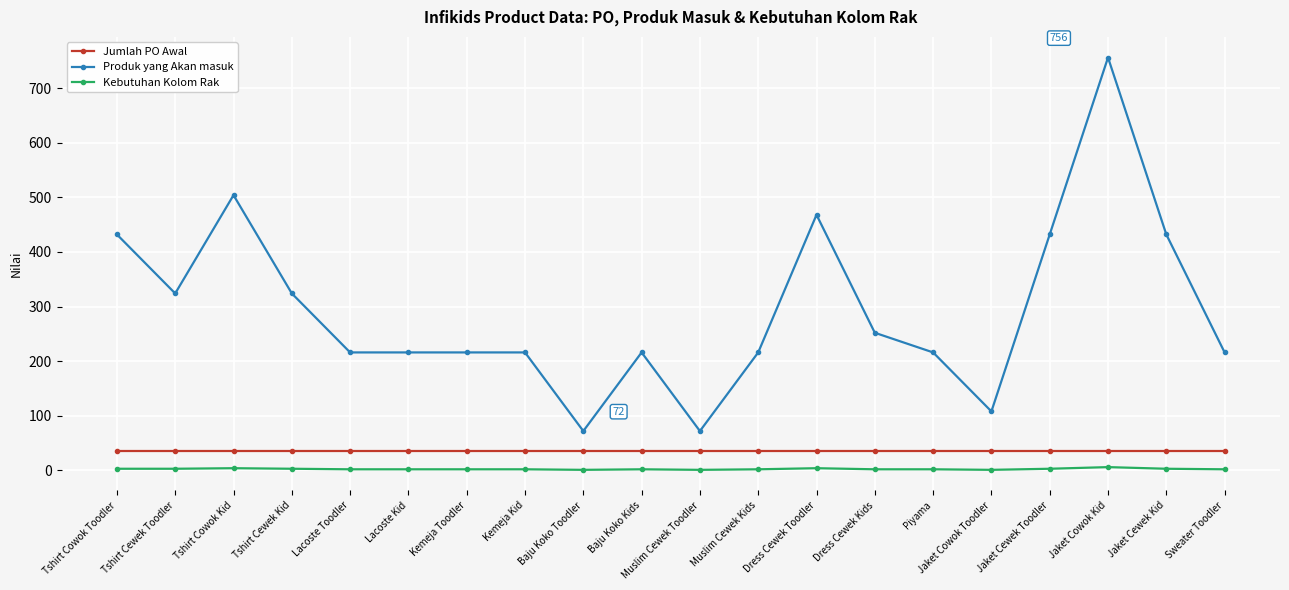

What is the average value of the Produk yang Akan masuk series?

295